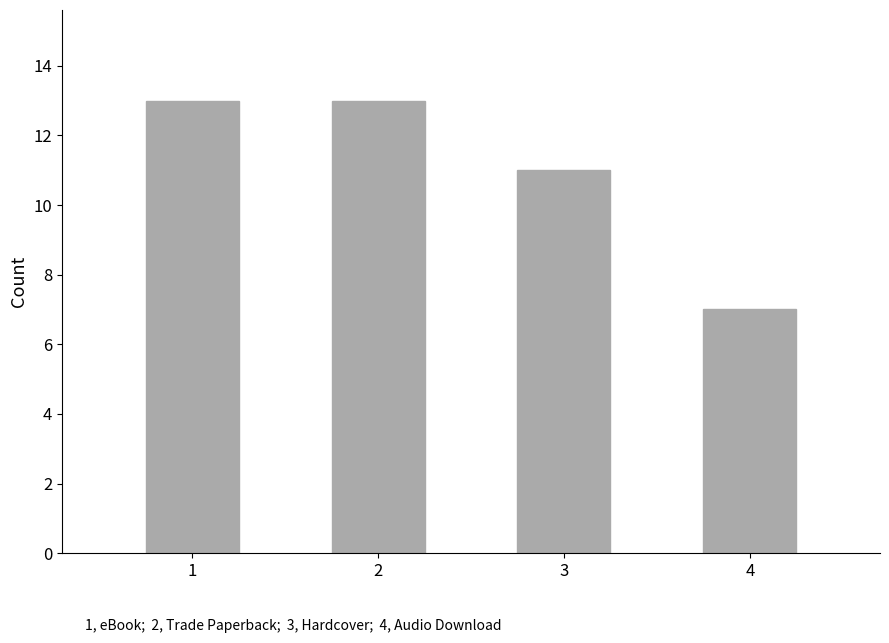

What is the average value?

11